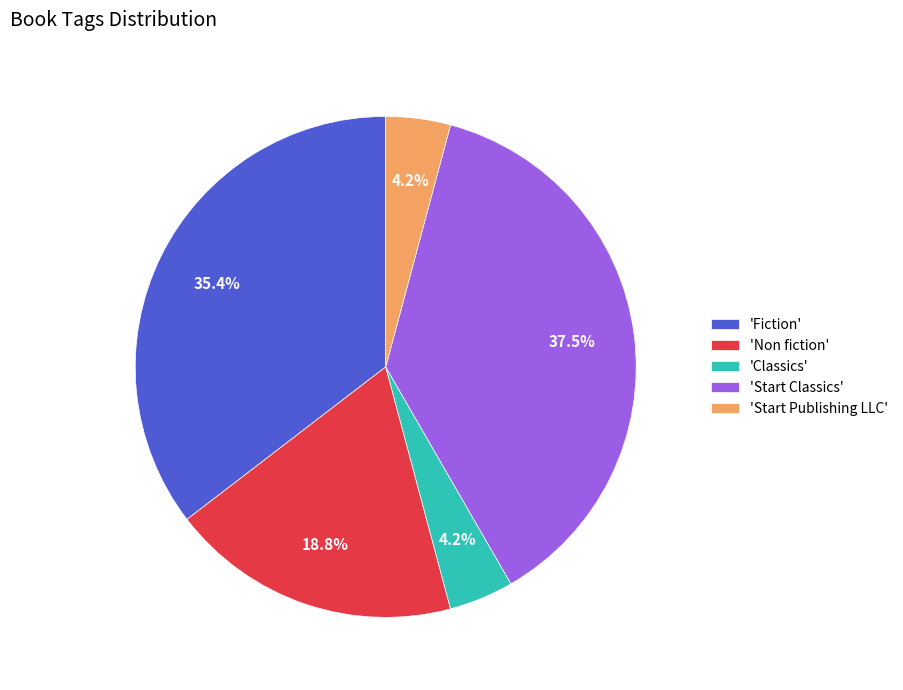

Does 'Start Publishing LLC' account for over 50% of the chart?

No